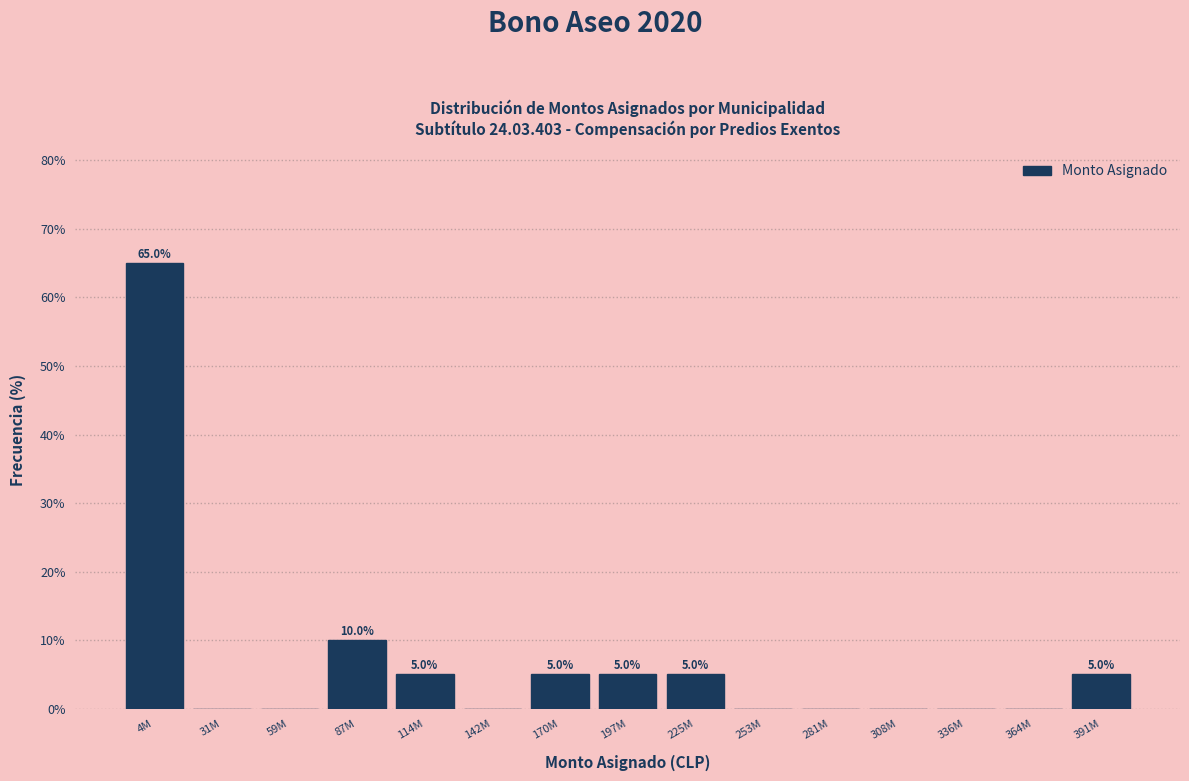

Reading left to right, list all the values displayed in this chart.

4M=65	31M=0	59M=0	87M=10	114M=5	142M=0	170M=5	197M=5	225M=5	253M=0	281M=0	308M=0	336M=0	364M=0	391M=5